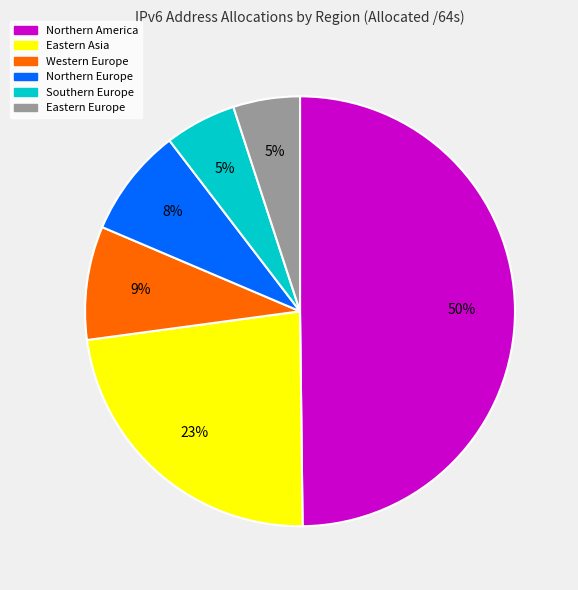

How many segments does this pie chart have?

6